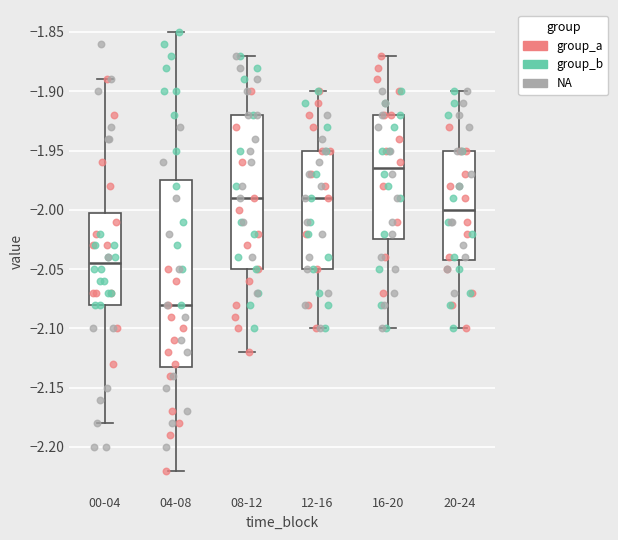

Comparing the boxes themselves (not the whiskers), which one is the tallest?

04-08